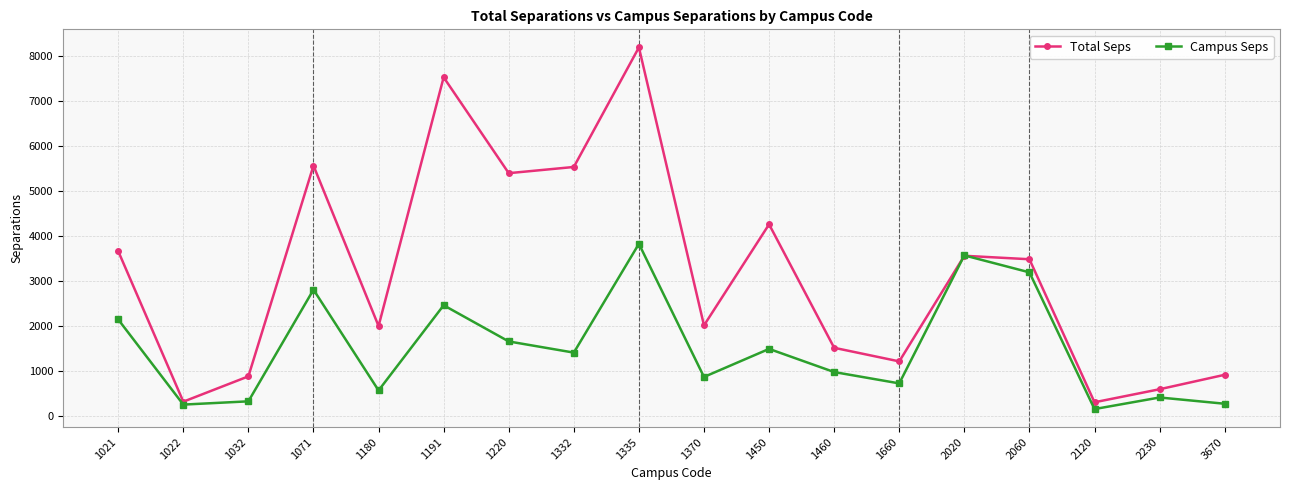

What is the difference between the highest and lowest values at 2120?

151.2